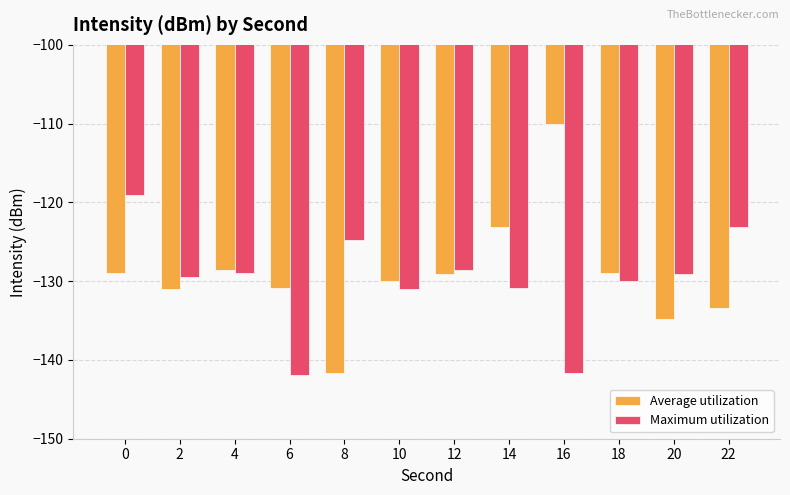

Rank the series by their maximum value, from highest to lowest.

Average utilization, Maximum utilization